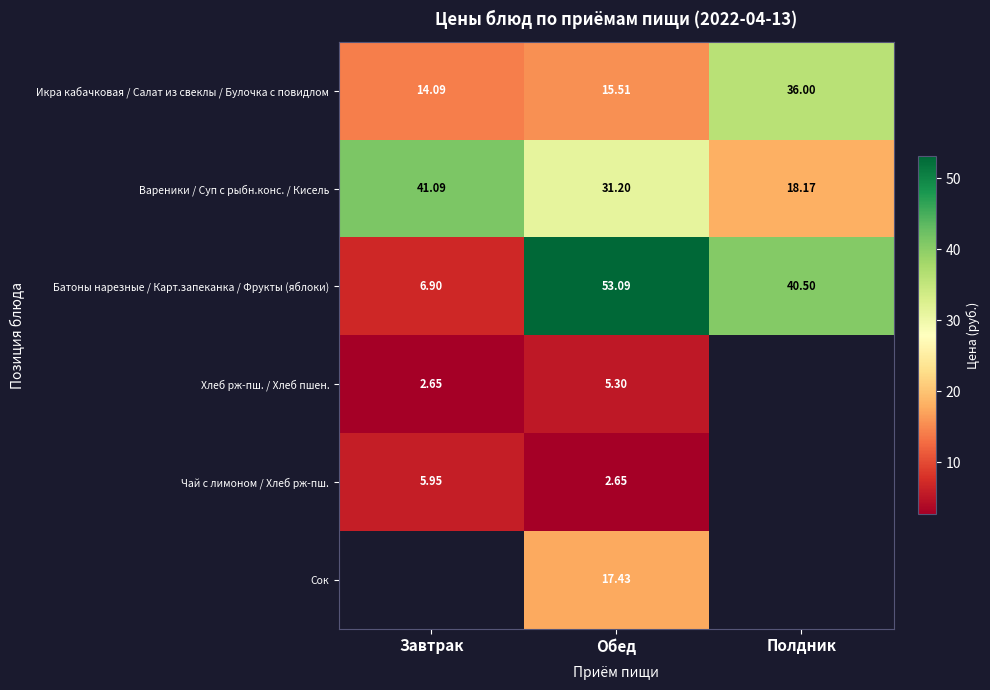

What is the total value across all series at Обед?

125.2